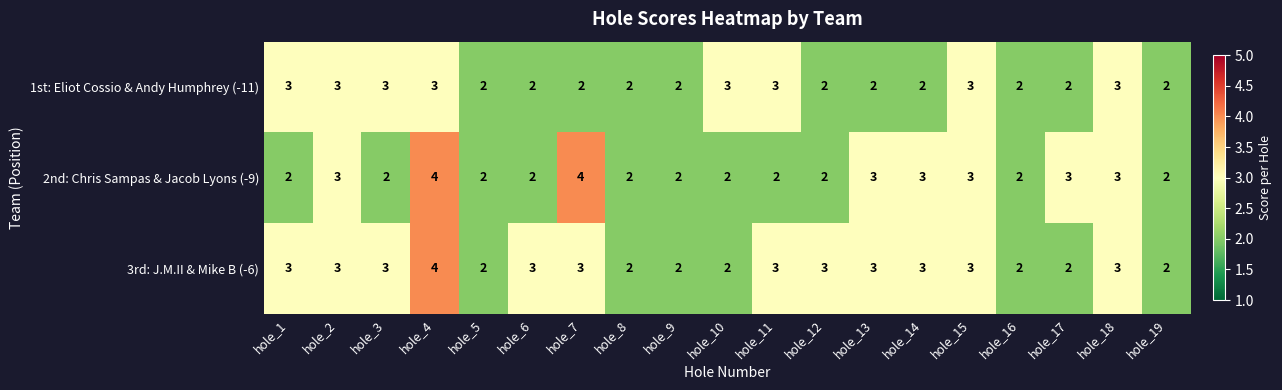

What is the sum of all 3rd: J.M.II & Mike B (-6) values?

51